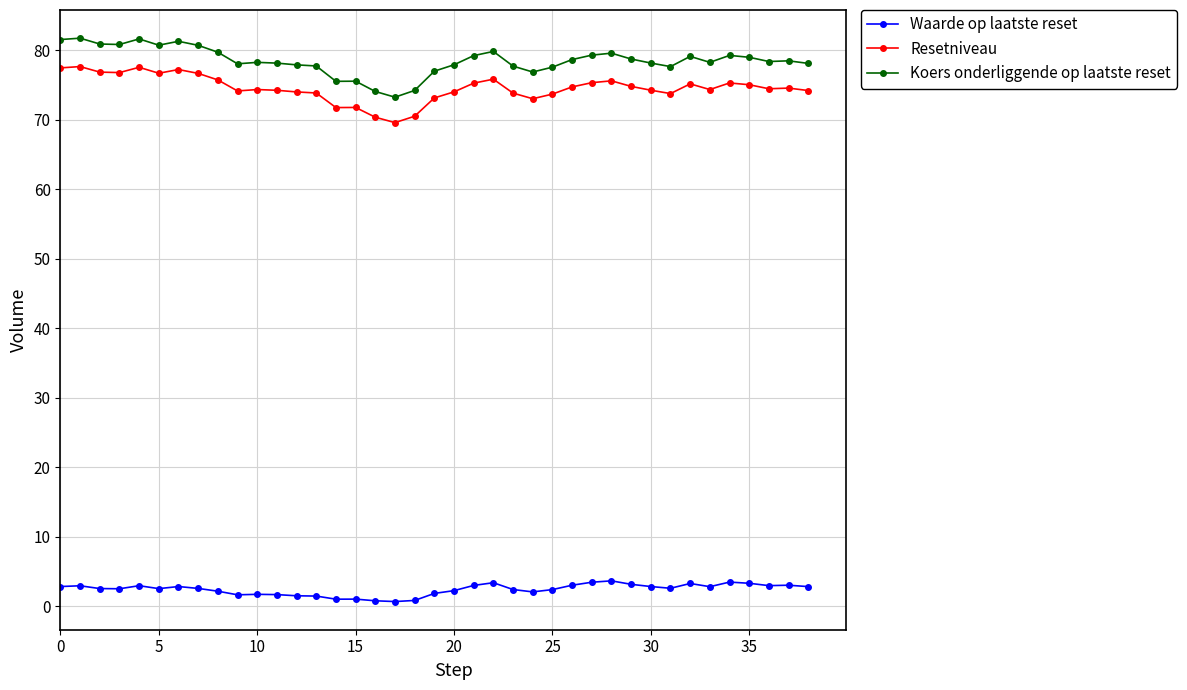

What is the value of the Resetniveau point at the 6th from the left?

76.7